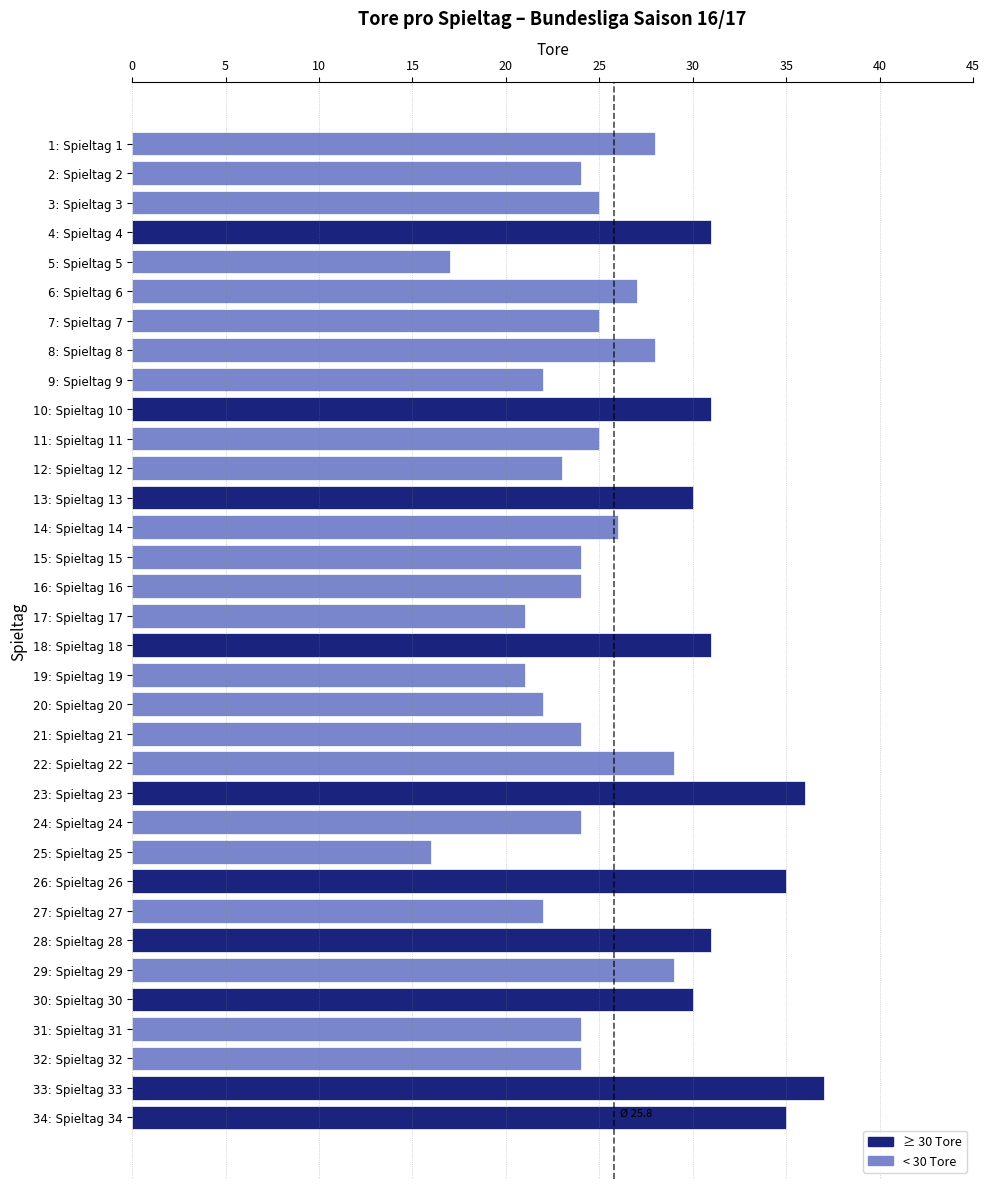

What is the difference between the maximum and minimum values?

21